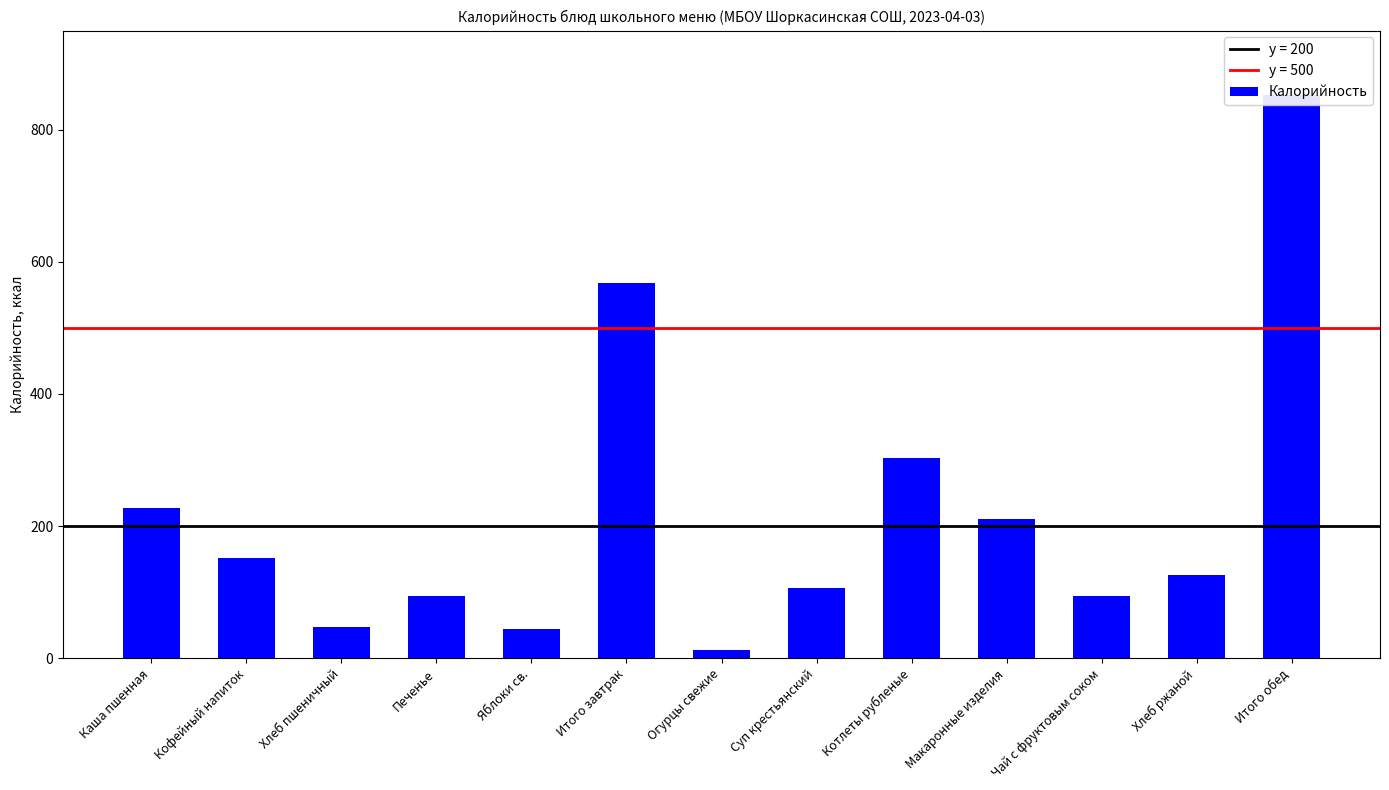

What is the smallest value displayed?

12.0